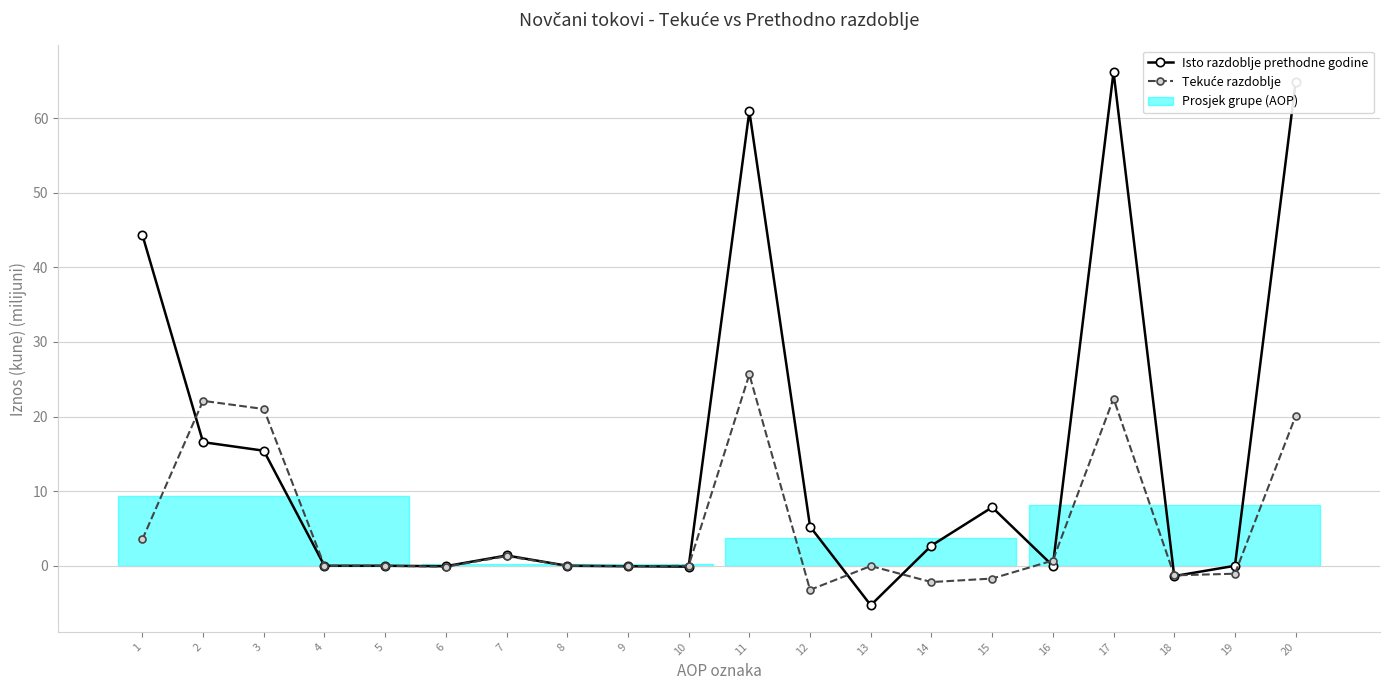

Is the value of Tekuće razdoblje at 11 greater than the value of Isto razdoblje prethodne godine at 10?

Yes